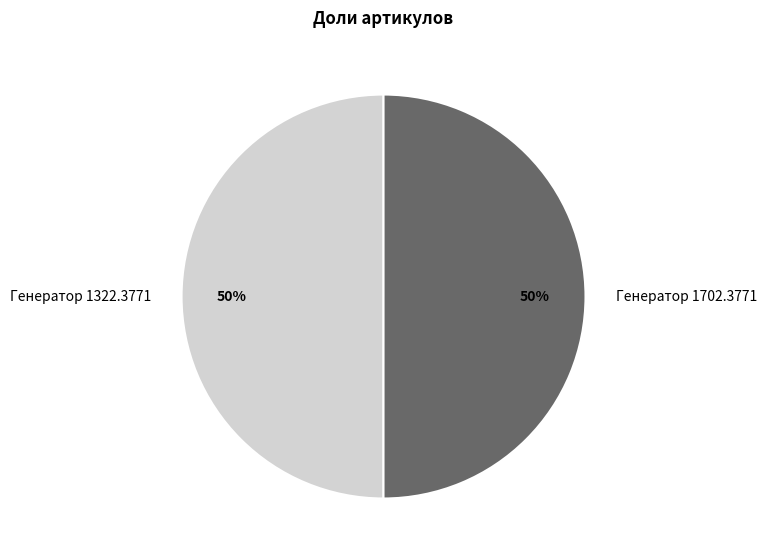

How many slices are in this pie chart?

2